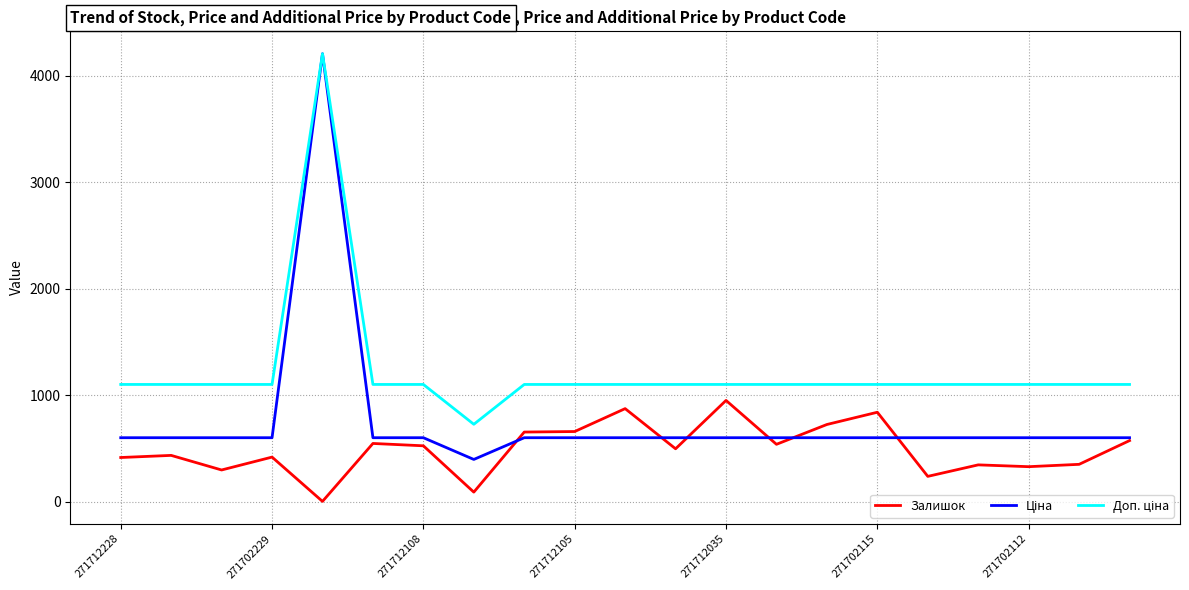

What is the maximum value shown in the chart?

4205.0